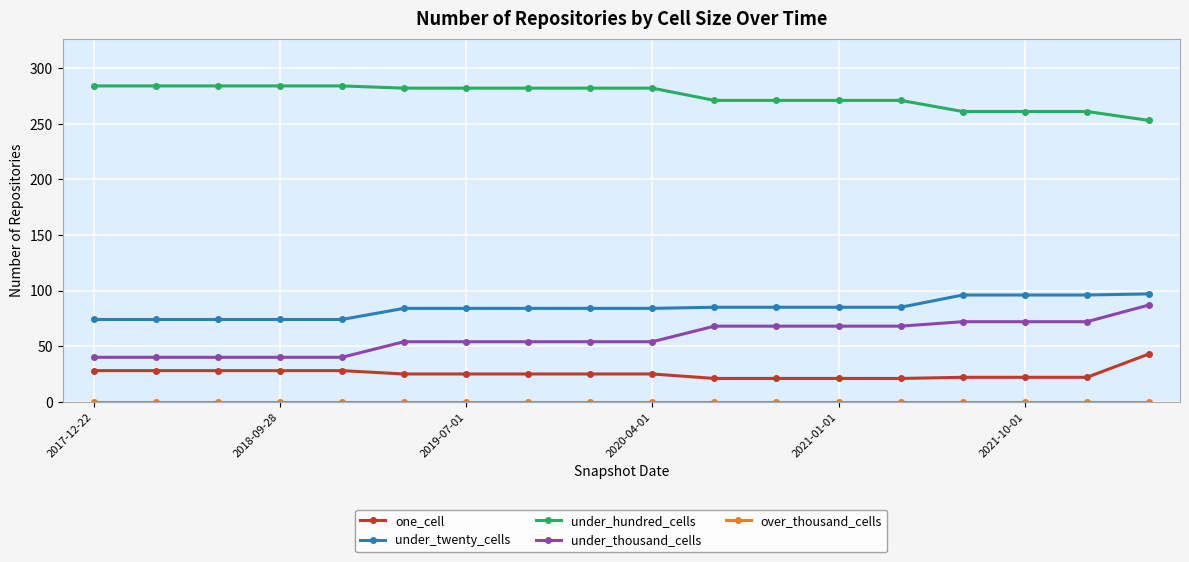

True or false: under_twenty_cells and under_hundred_cells intersect in this chart.

False